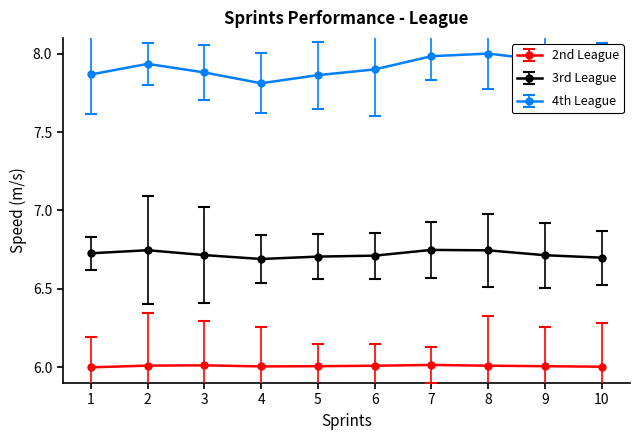

What is the spread (max minus min) of values at 6?

1.9